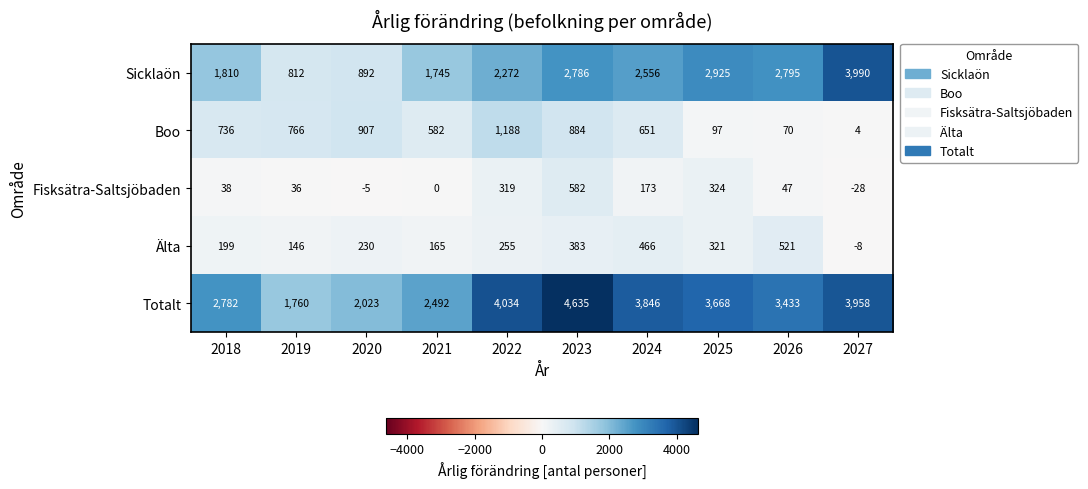

Rank the series by their maximum value, from lowest to highest.

Älta, Fisksätra-Saltsjöbaden, Boo, Sicklaön, Totalt